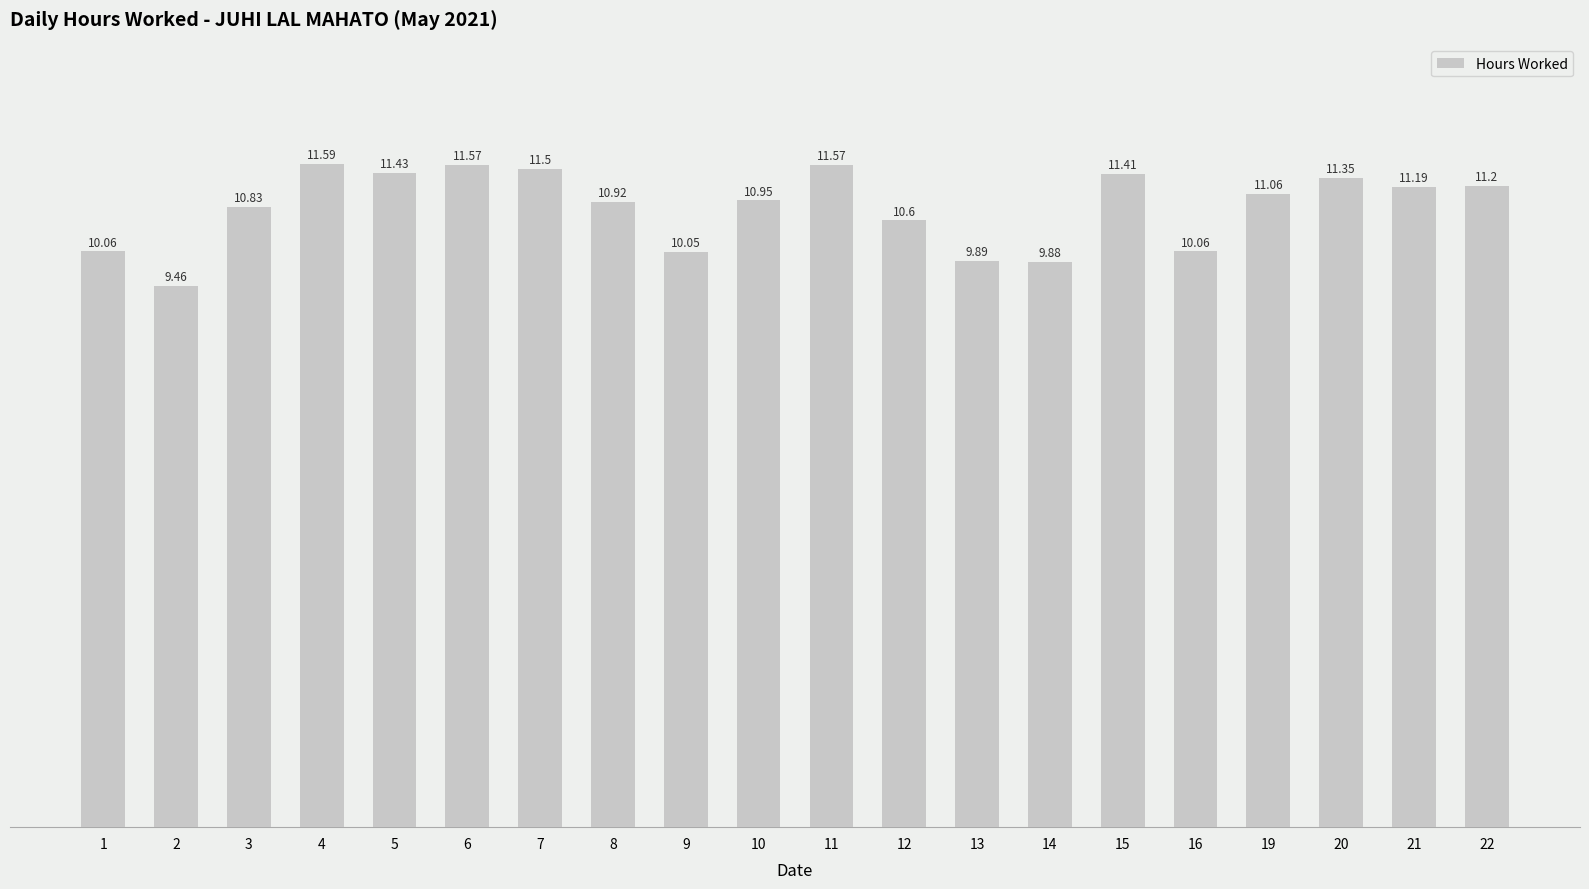

What is the sum of the values at 1 and 3?

20.9